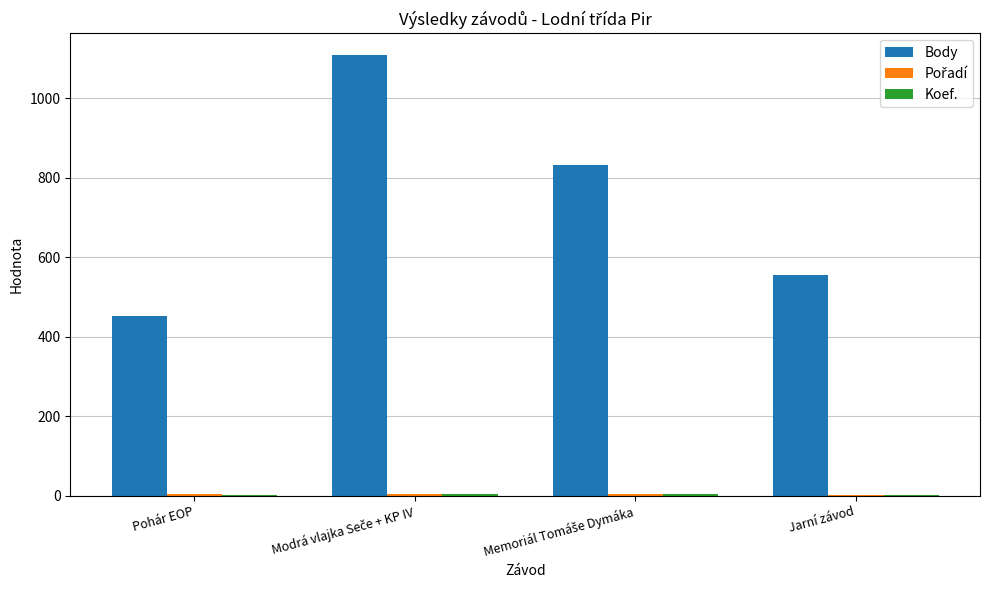

What is the sum of all Body values?

2945